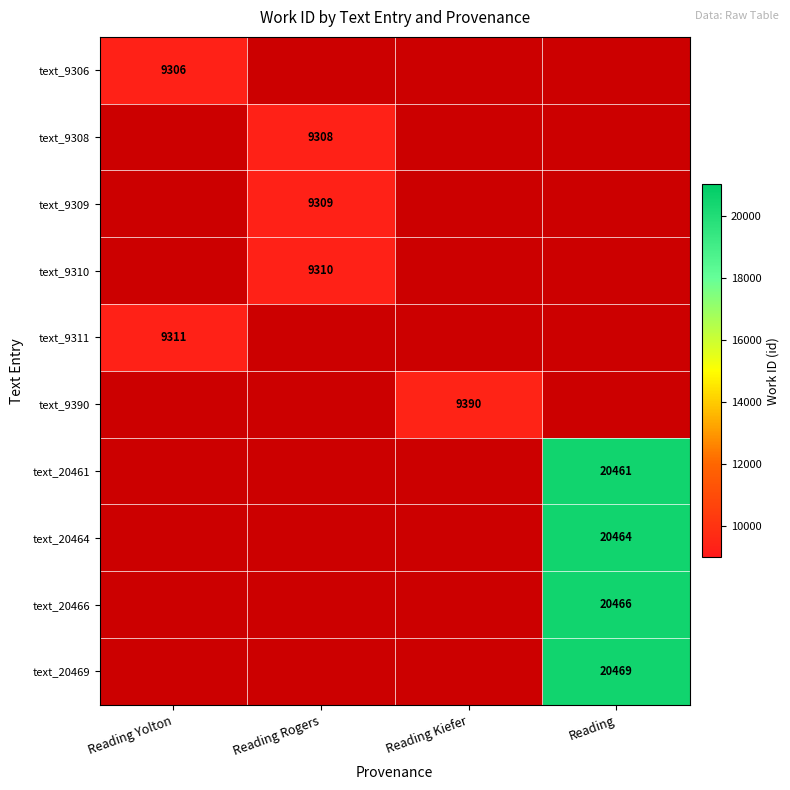

True or false: text_20464 has a value of 29738 at Reading.

False